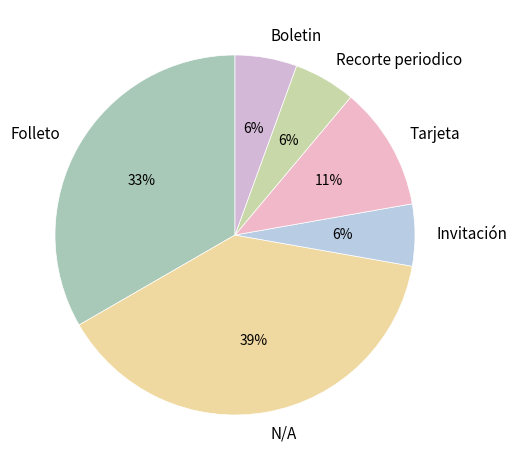

Combined, do N/A and Recorte periodico account for over 50%?

No